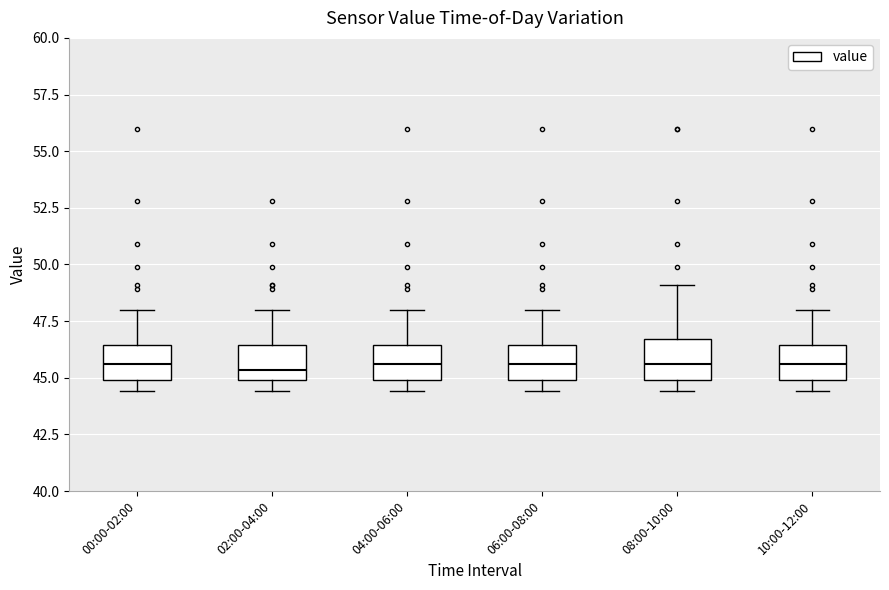

Where is the upper edge of the box for 04:00-06:00 on the y-axis? The values are not printed on the chart, so give them approximately, as read against the axis.

46.5